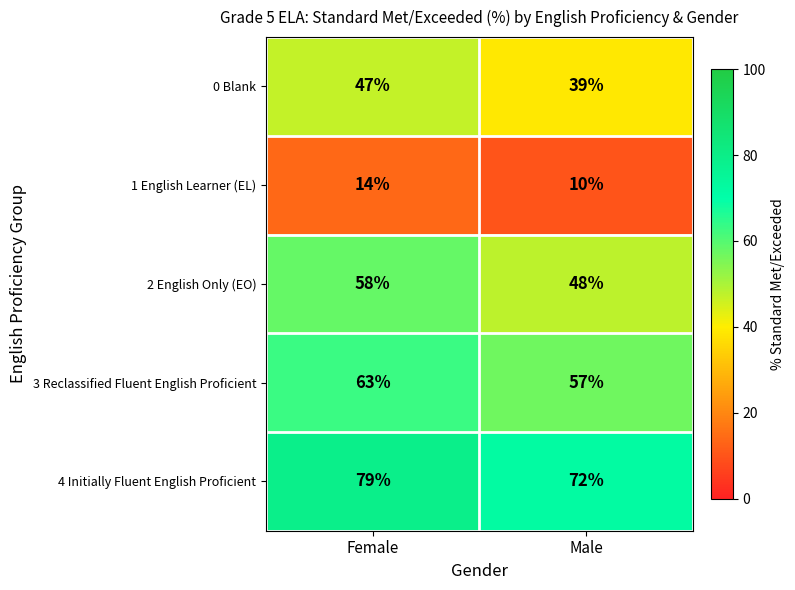

Reading left to right, what are all the values shown in this chart?

0 Blank: Female=47	Male=39
1 English Learner (EL): Female=14	Male=10
2 English Only (EO): Female=58	Male=48
3 Reclassified Fluent English Proficient: Female=63	Male=57
4 Initially Fluent English Proficient: Female=79	Male=72